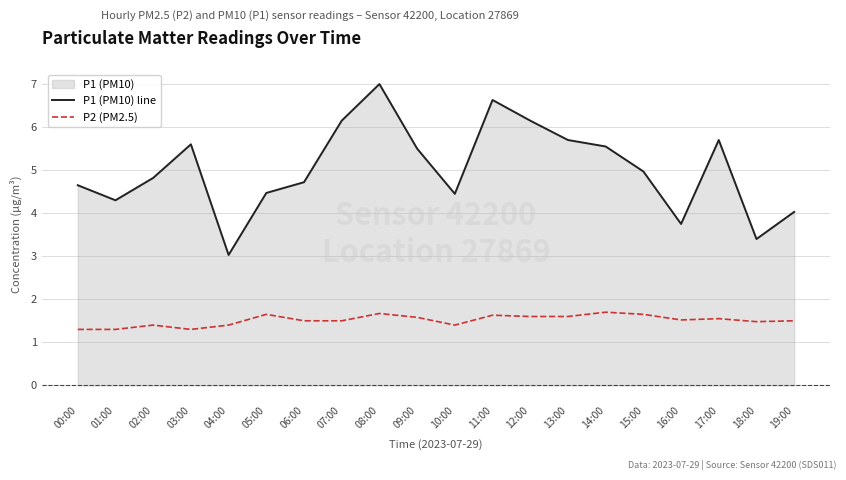

True or false: P1 (PM10) line has a value of 3.6 at 11:00.

False